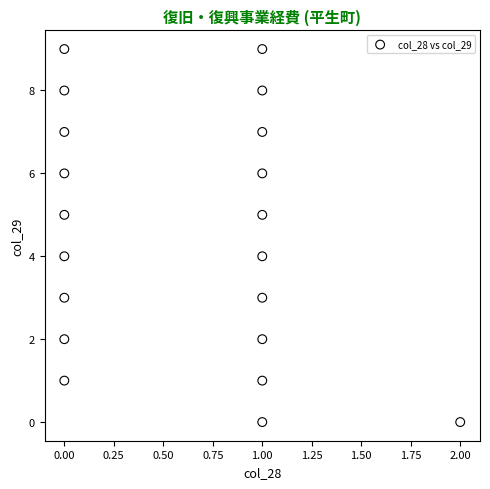

What is the range of Y values (max minus min)?

9